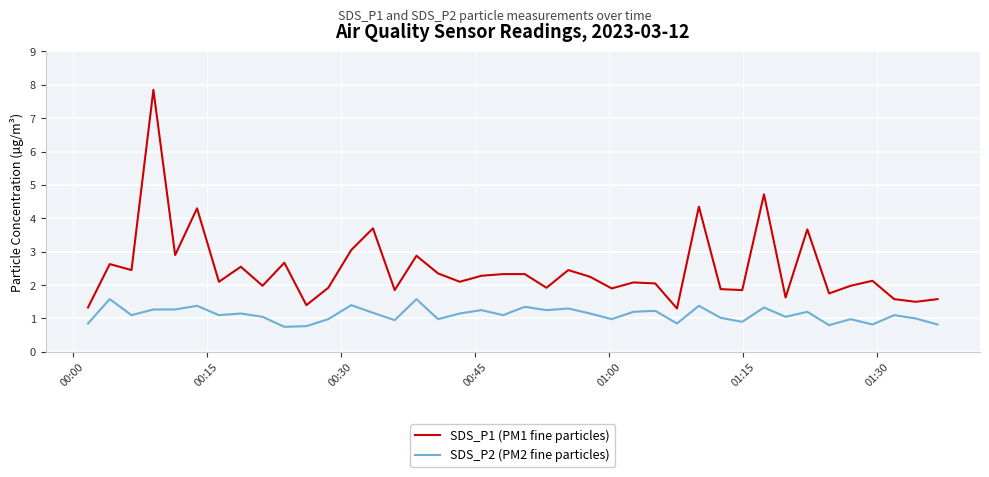

What is the average value of the SDS_P2 (PM2 fine particles) series?

1.1